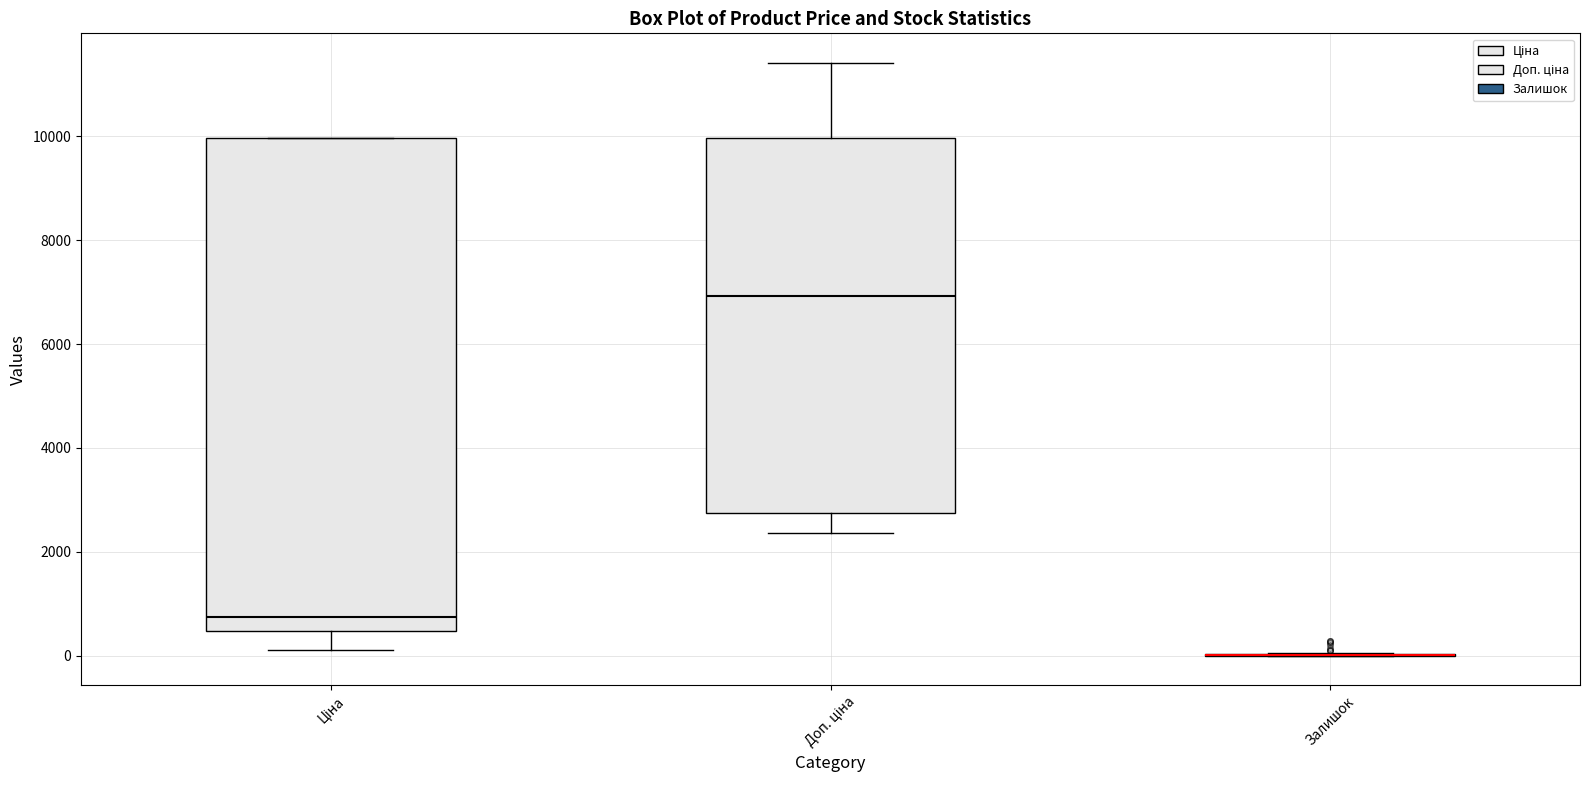

Which box is the tallest, from its lower edge to its upper edge?

Ціна